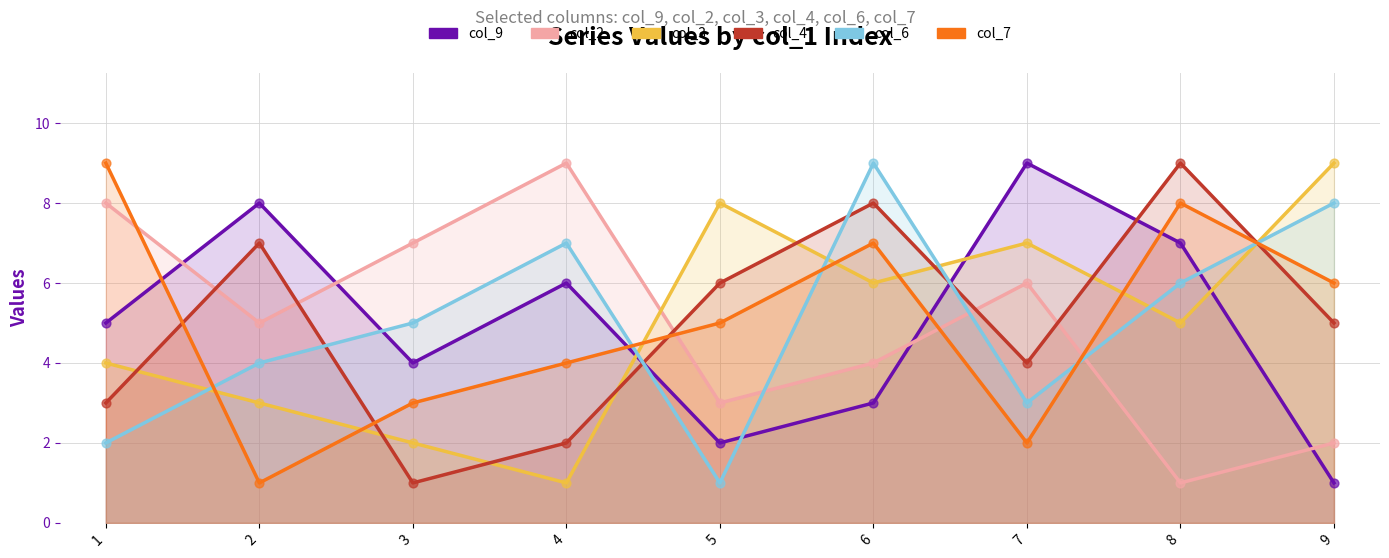

What is the total value across all series at 4?

29